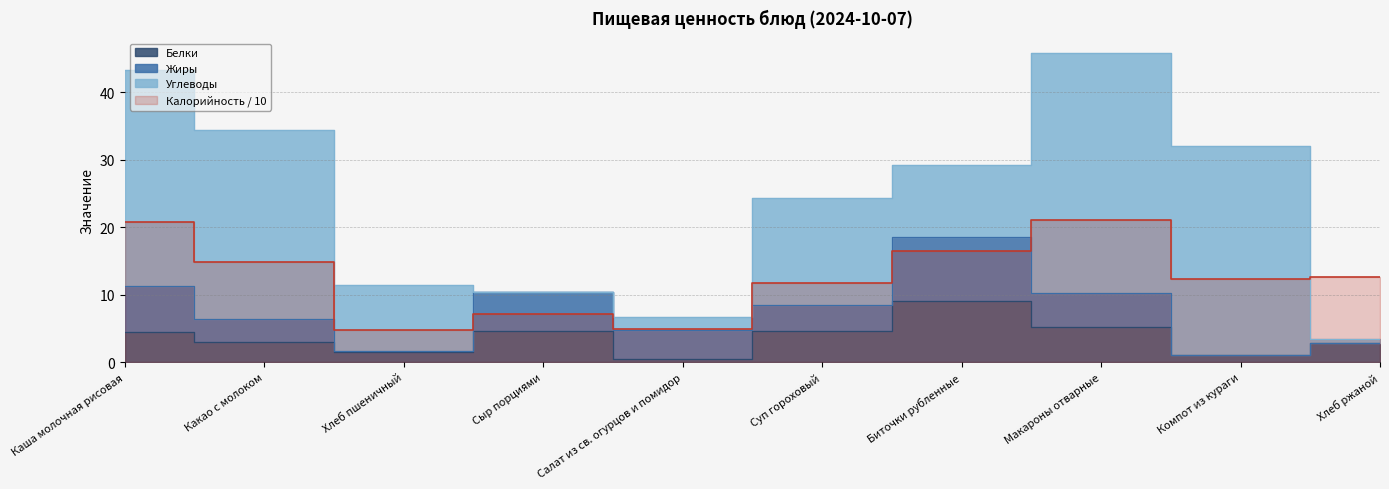

At which category is the sum across all series the highest?

Макароны отварные